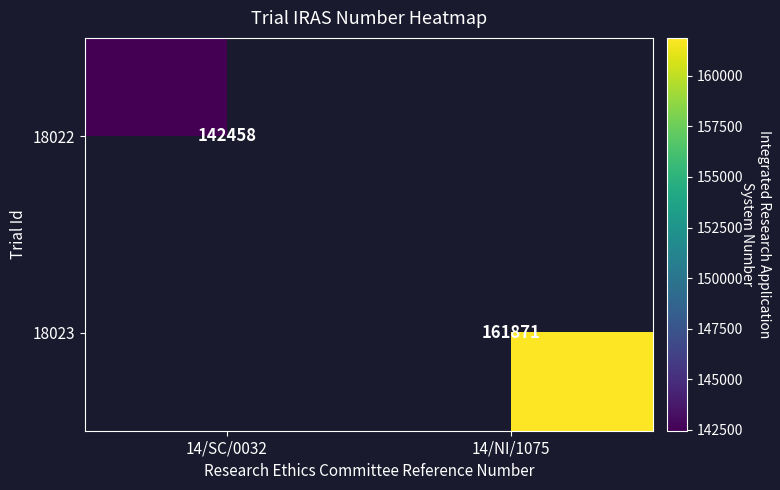

Is it true that 18022 equals 142458 at 14/SC/0032?

True